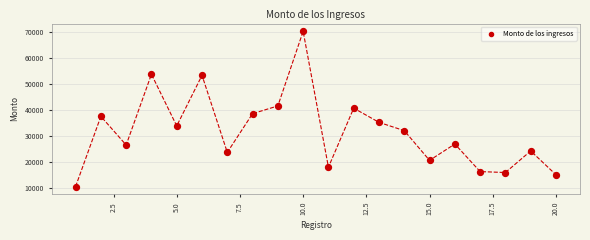

What is the range of Y values (max minus min)?

59533.8